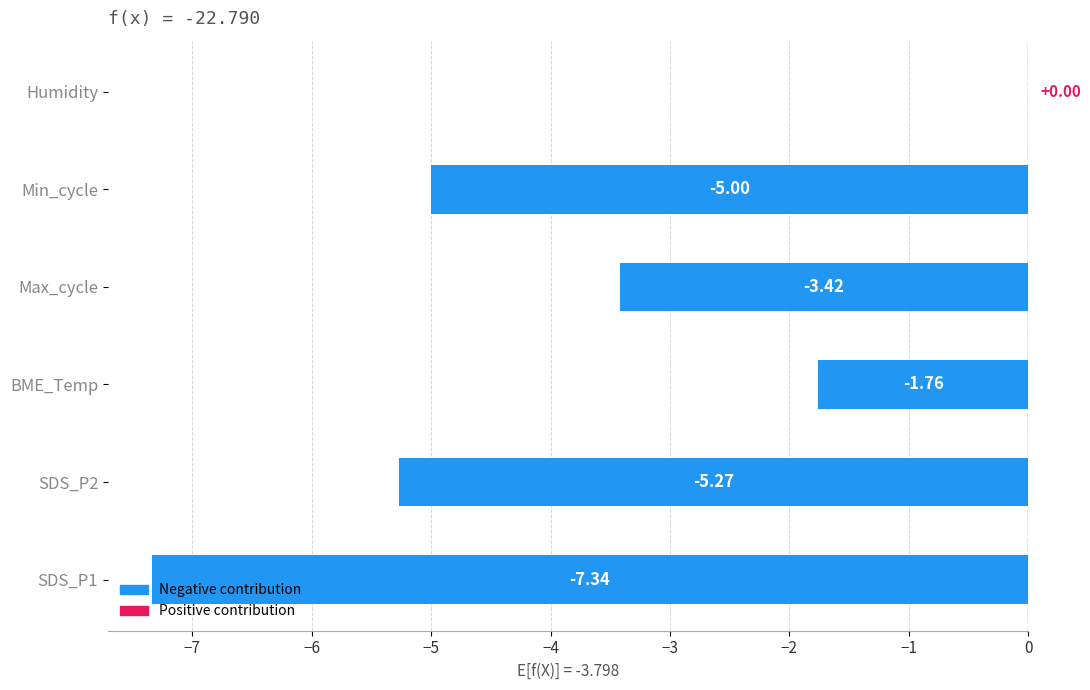

What is the sum of all values?

-22.8